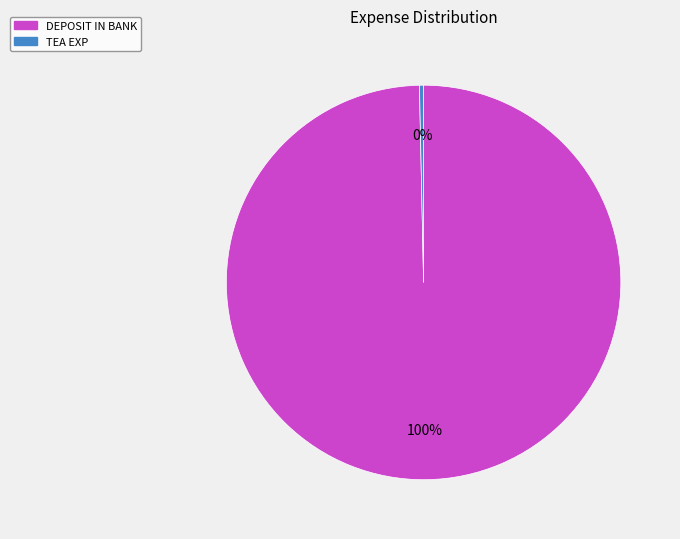

Do TEA EXP and DEPOSIT IN BANK together represent more than half of the pie?

Yes